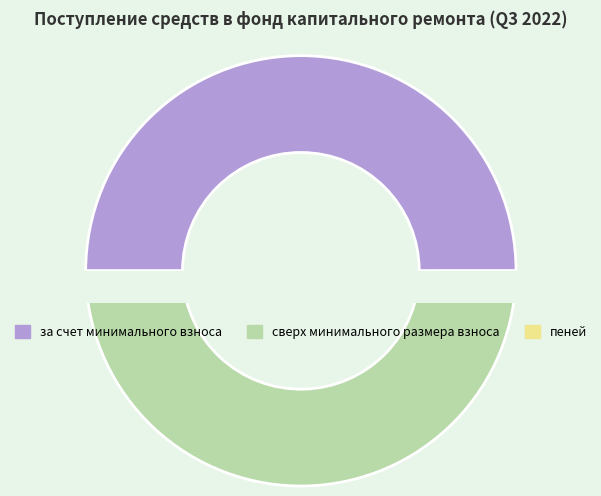

True or false: за счет минимального взноса accounts for 50% of the total.

True